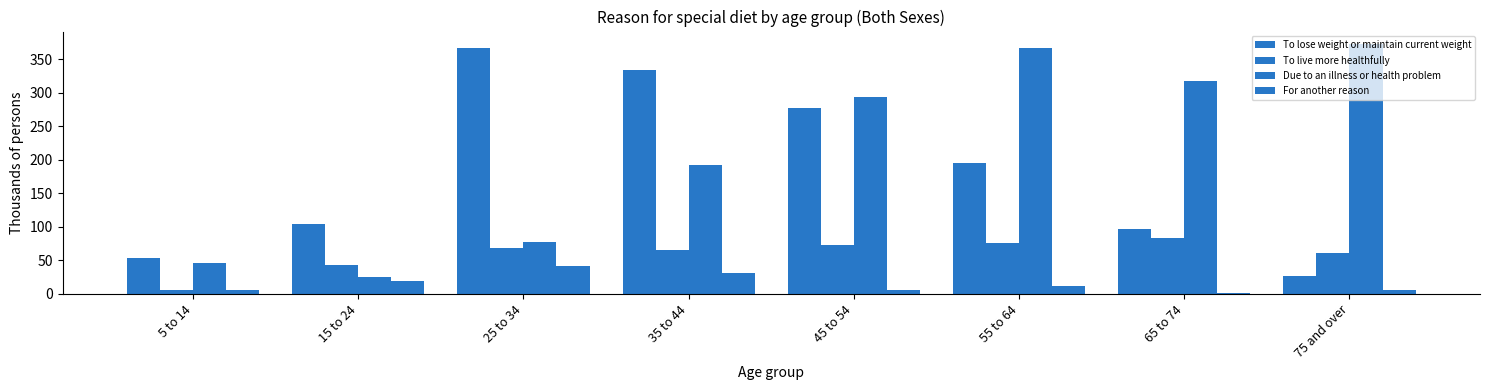

Which category has the highest value in the Due to an illness or health problem series?

75 and over